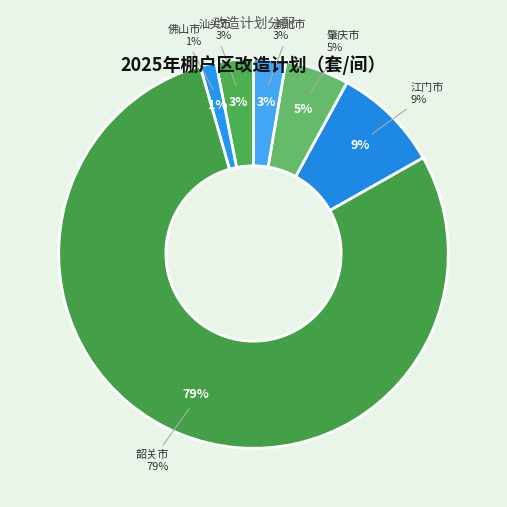

Which category has the biggest portion of the pie?

韶关市